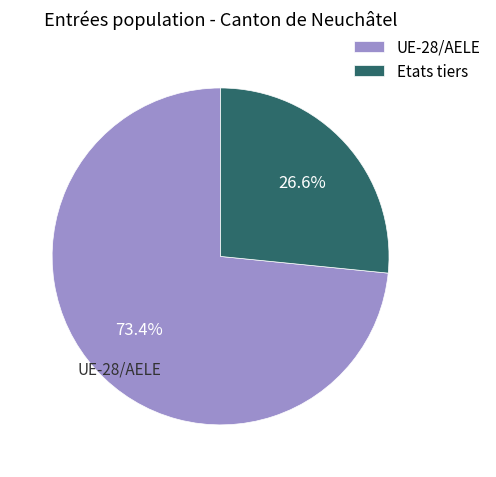

The Etats tiers slice represents 37% of the pie. True or false?

False